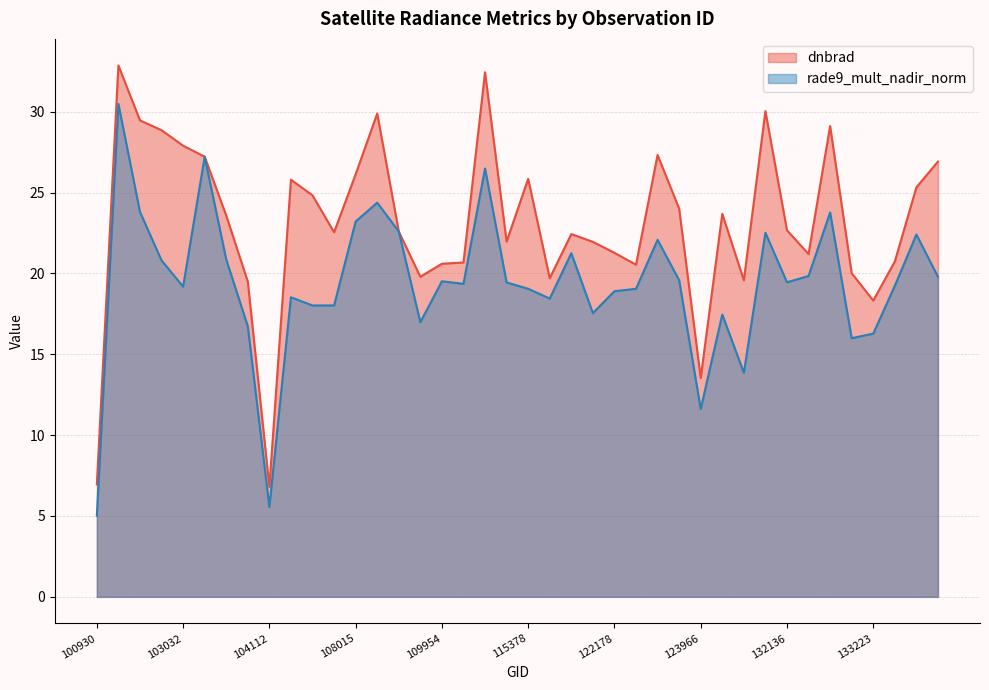

At which label does rade9_mult_nadir_norm first exceed 19?

102671